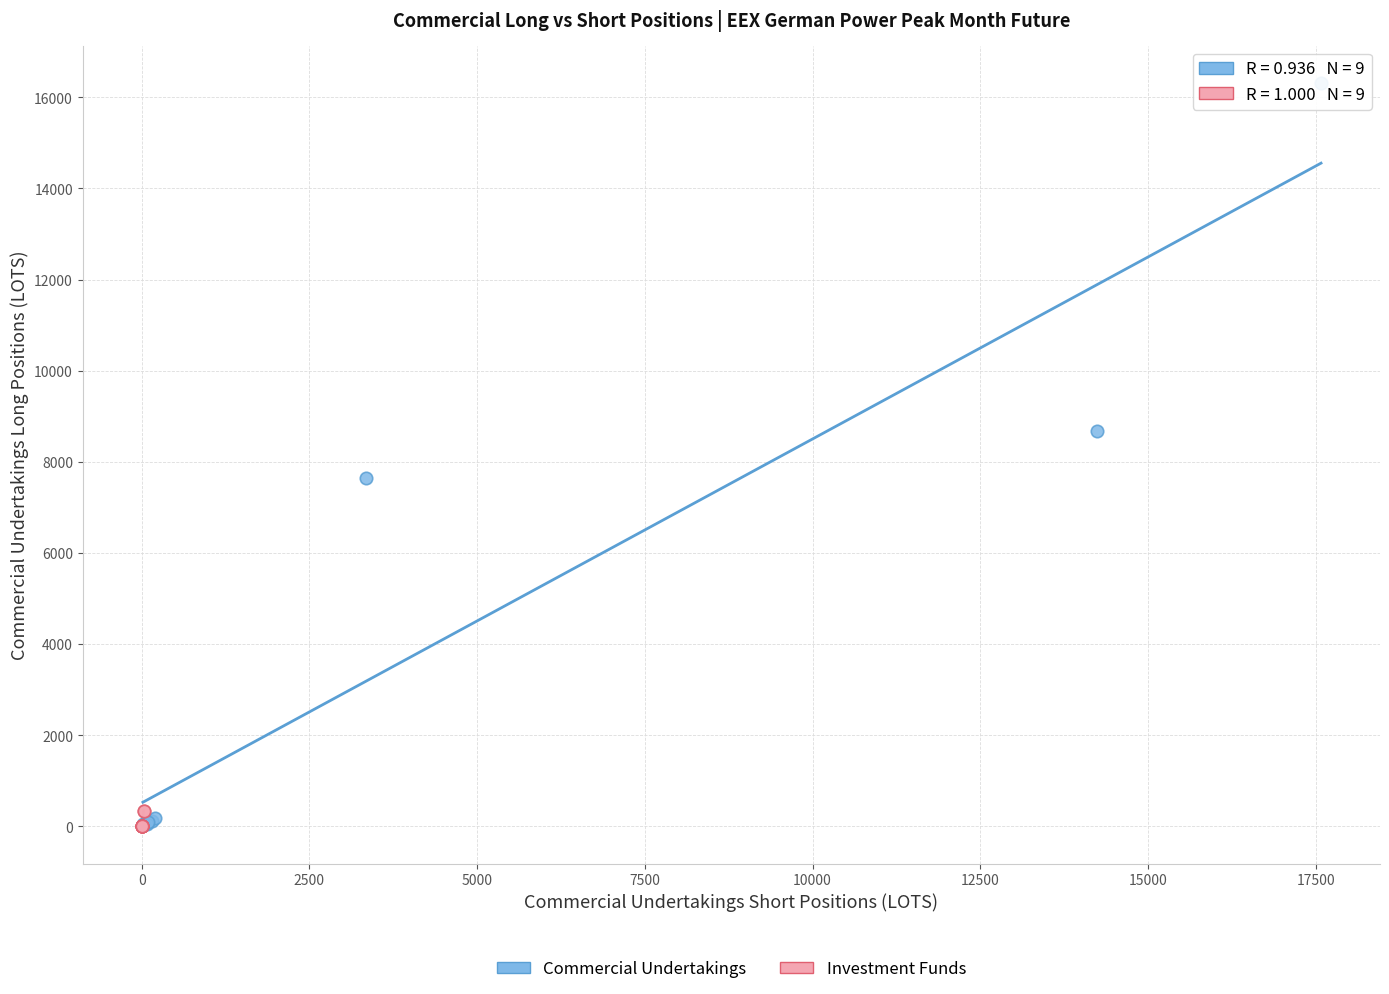

Which series contains the highest Y value?

Commercial Undertakings